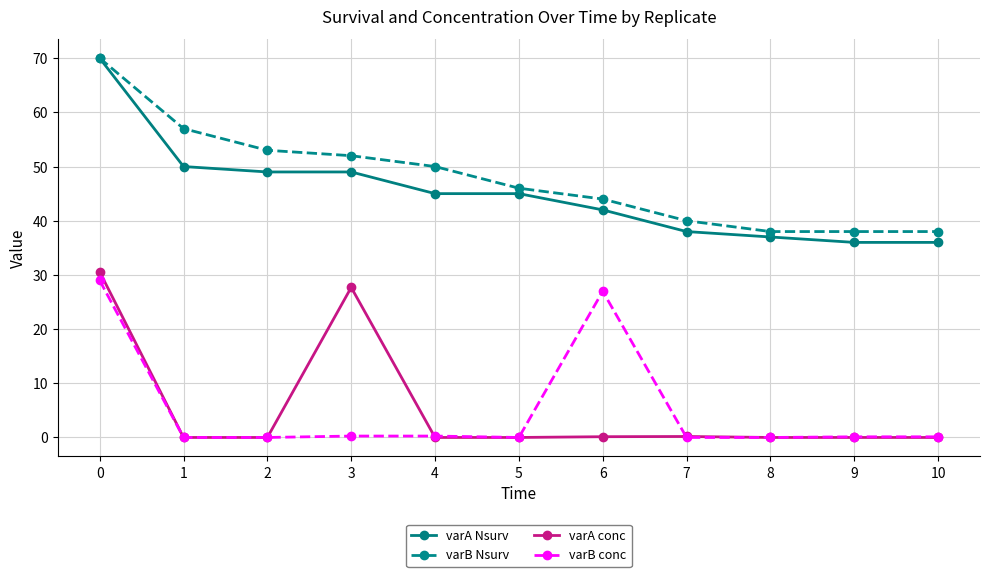

What is the value of the varB conc point at the 11th from the left?

0.1